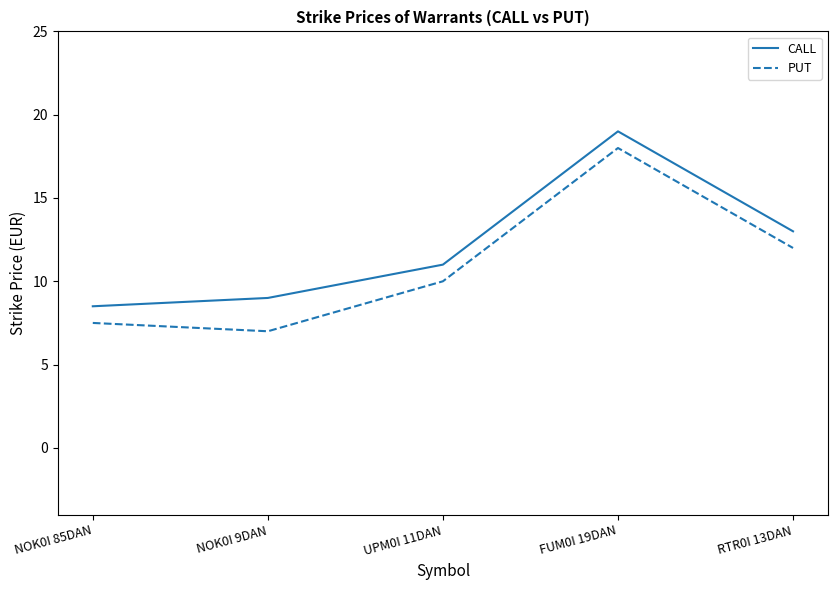

At NOK0I 85DAN, list the series in order from largest to smallest.

CALL, PUT